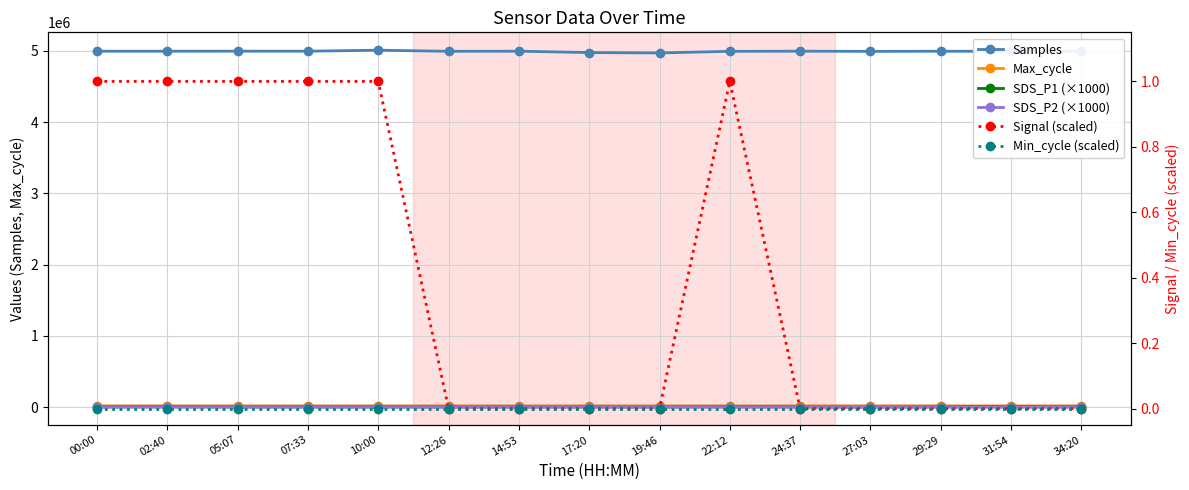

What is the difference between the Max_cycle values at 27:03 and 24:37?

75.0